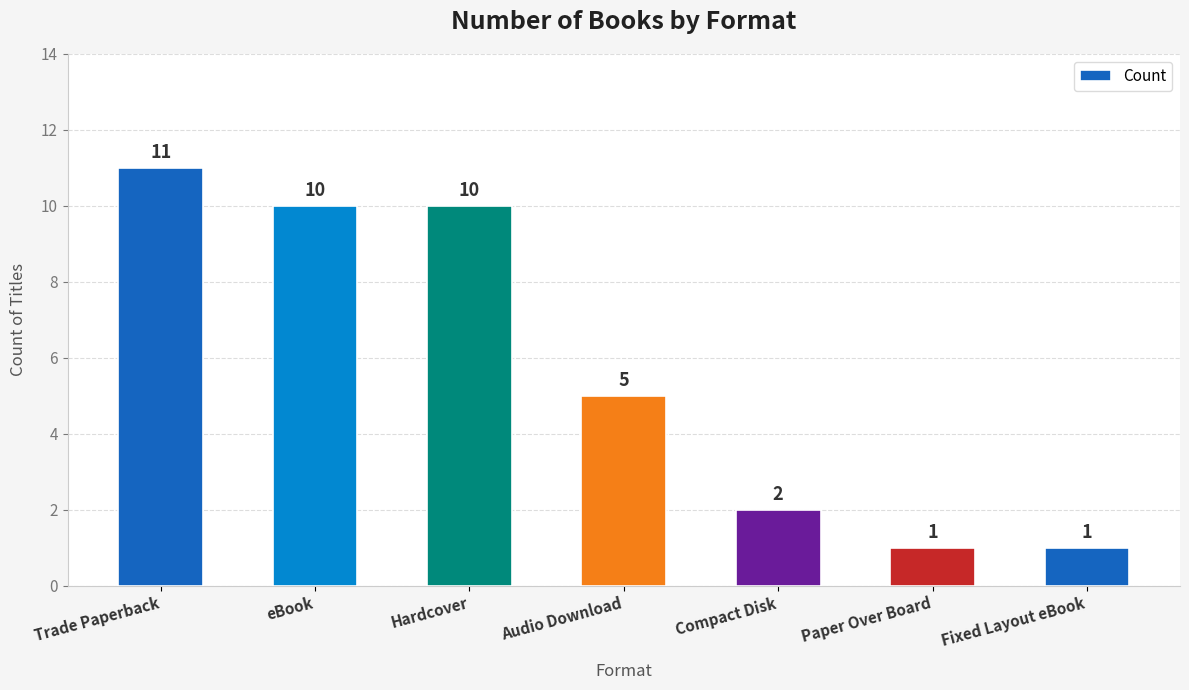

Reading right to left, list all the values displayed in this chart.

1	1	2	5	10	10	11